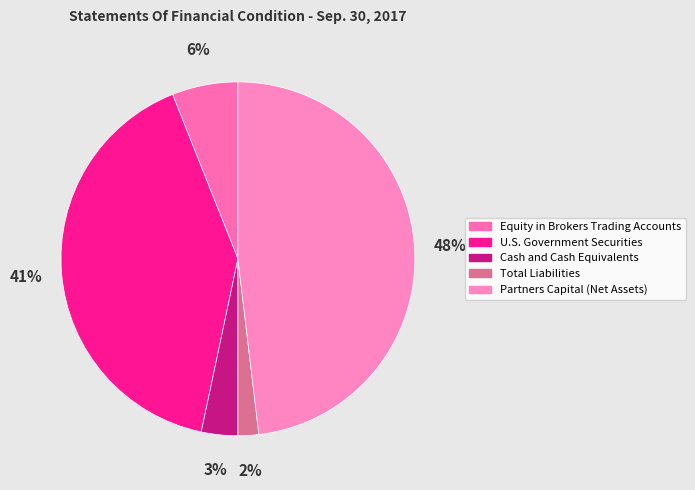

Is there any slice that represents more than half of the pie?

No